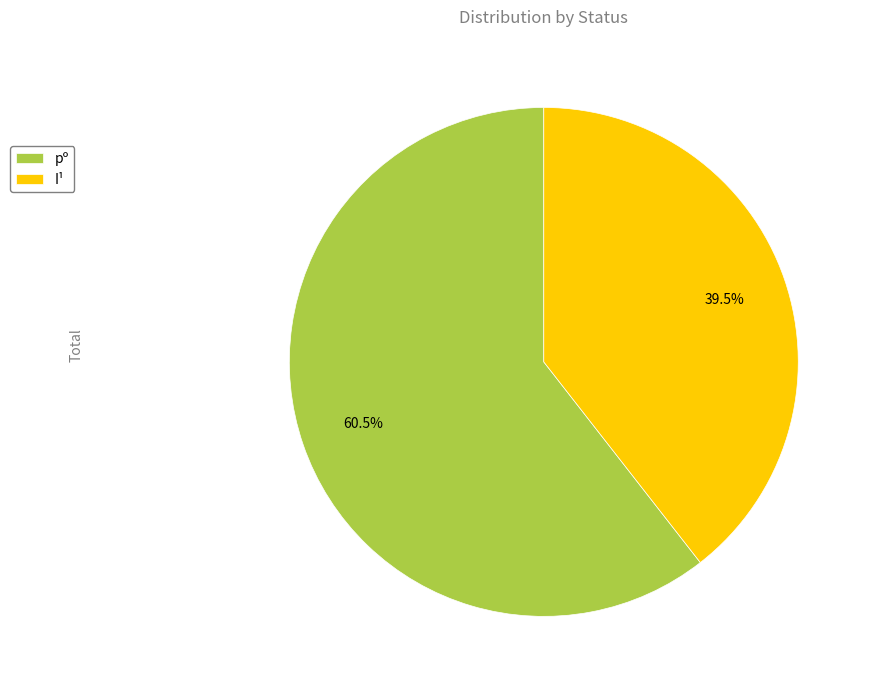

Is the sum of I¹ and pº greater than half?

Yes